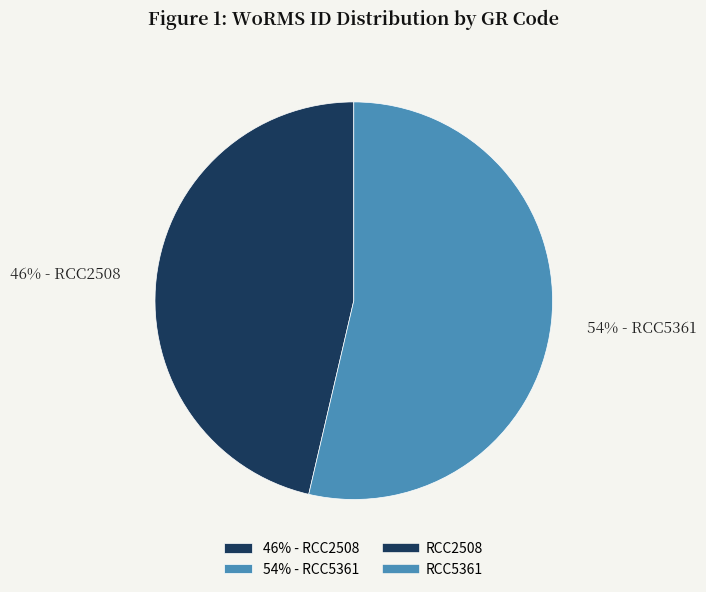

To the nearest percent, what percentage of the pie is 46% - RCC2508?

46%